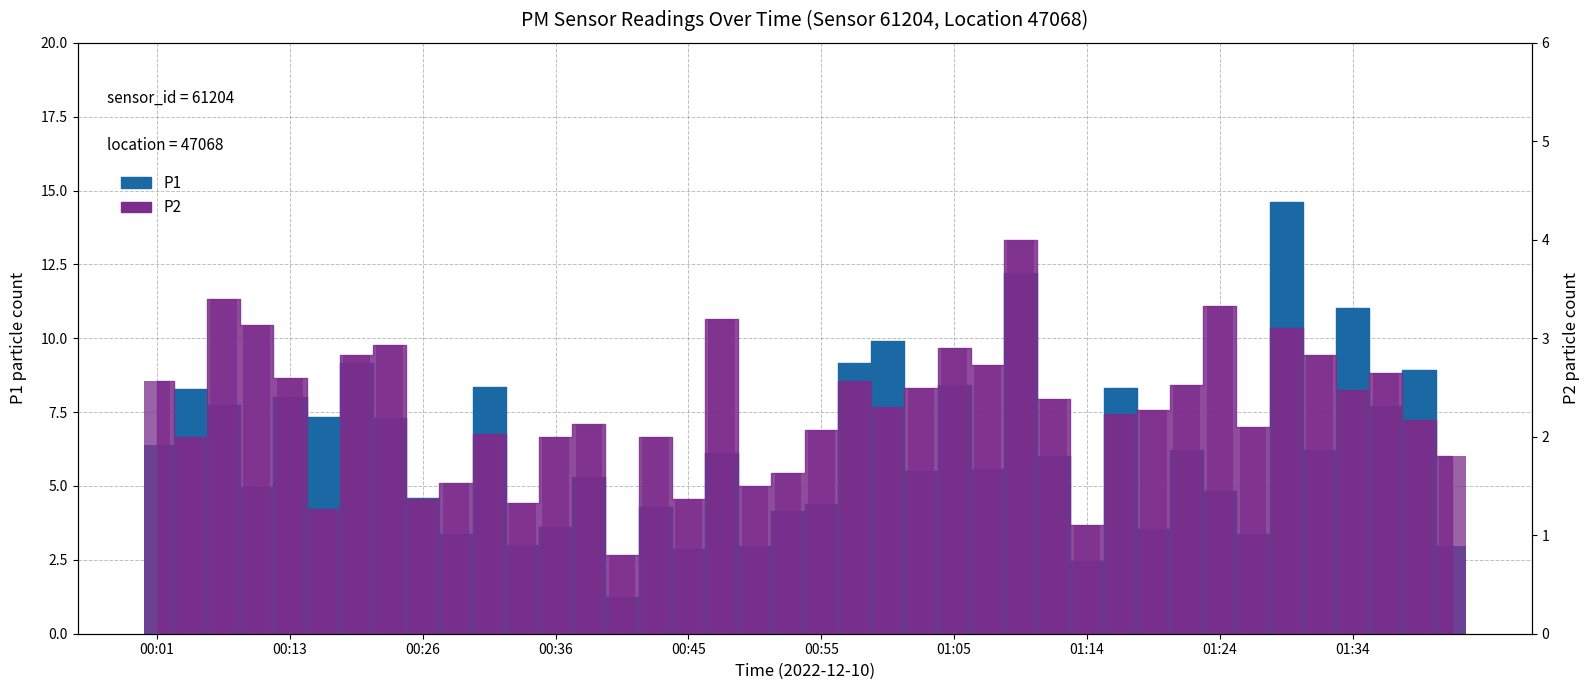

What is the label of the 12th bar from the left?

00:33